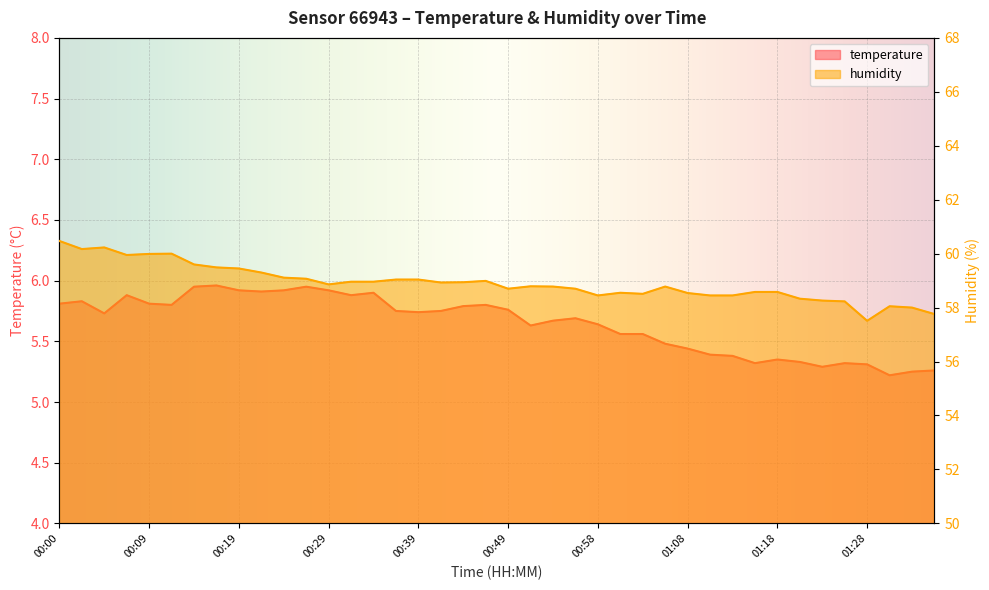

Where is humidity nearest to the value 58?

01:33